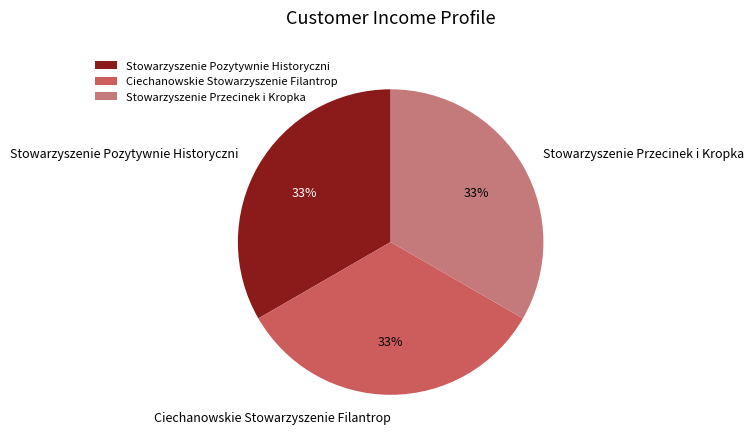

The Stowarzyszenie Pozytywnie Historyczni slice represents 18% of the pie. True or false?

False